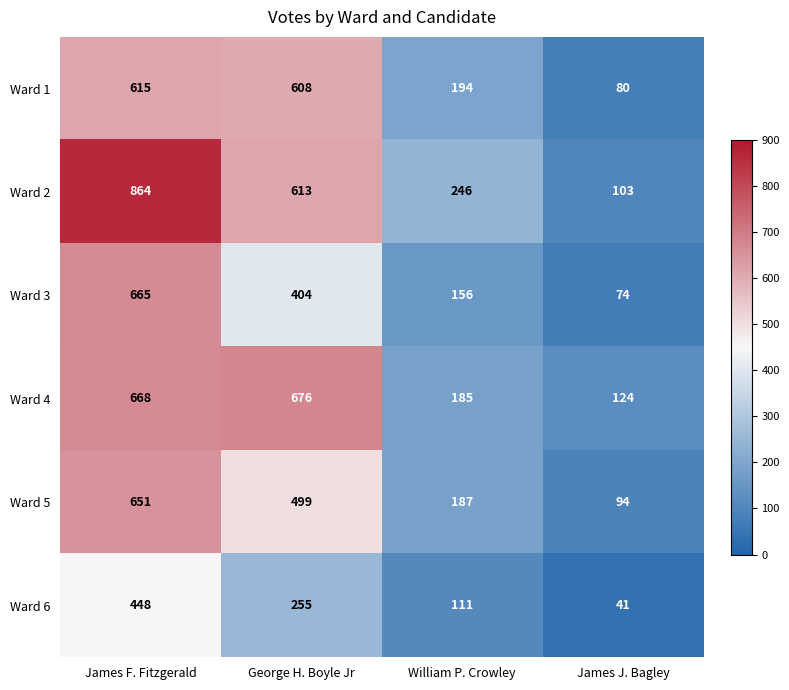

Which series has the largest range (max minus min)?

Ward 2